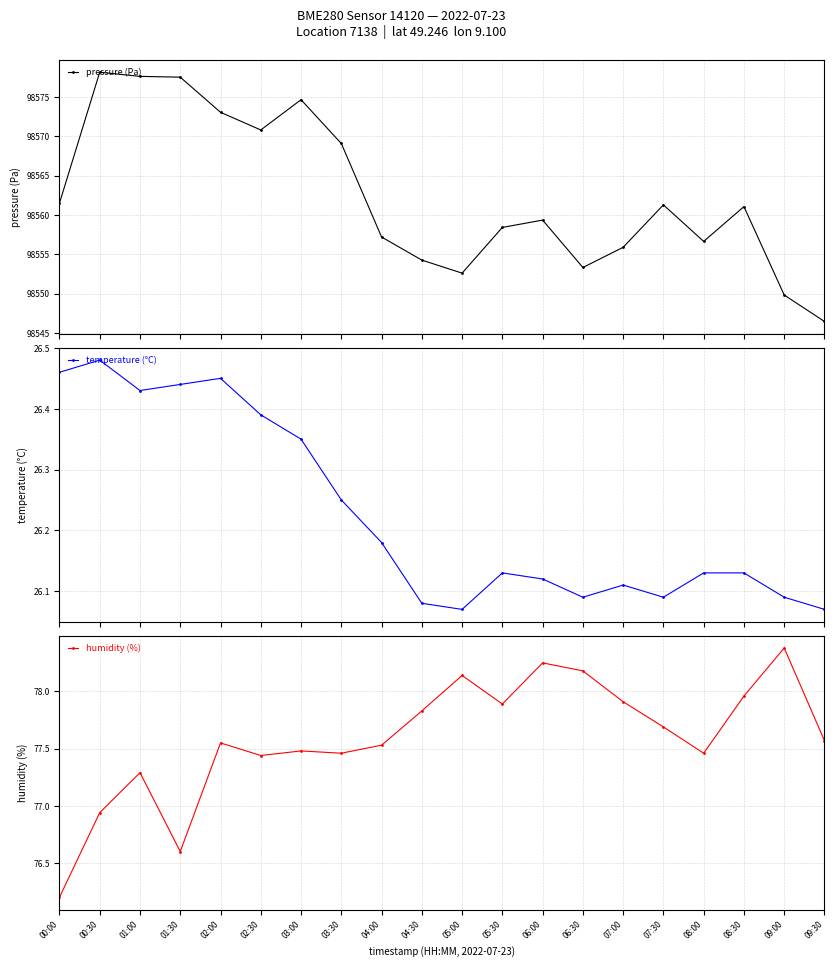

Rank the series at 05:30 from highest to lowest value.

pressure (Pa), humidity (%), temperature (°C)